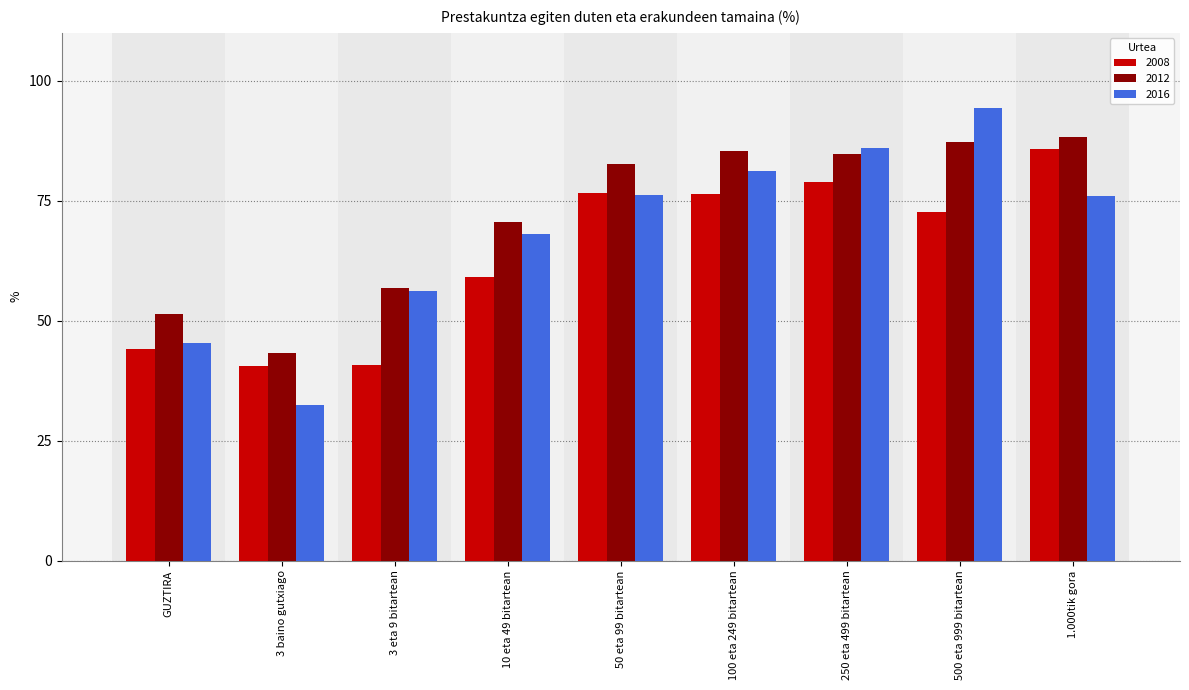

Is the value of 2012 at 3 baino gutxiago greater than the value of 2016 at 250 eta 499 bitartean?

No